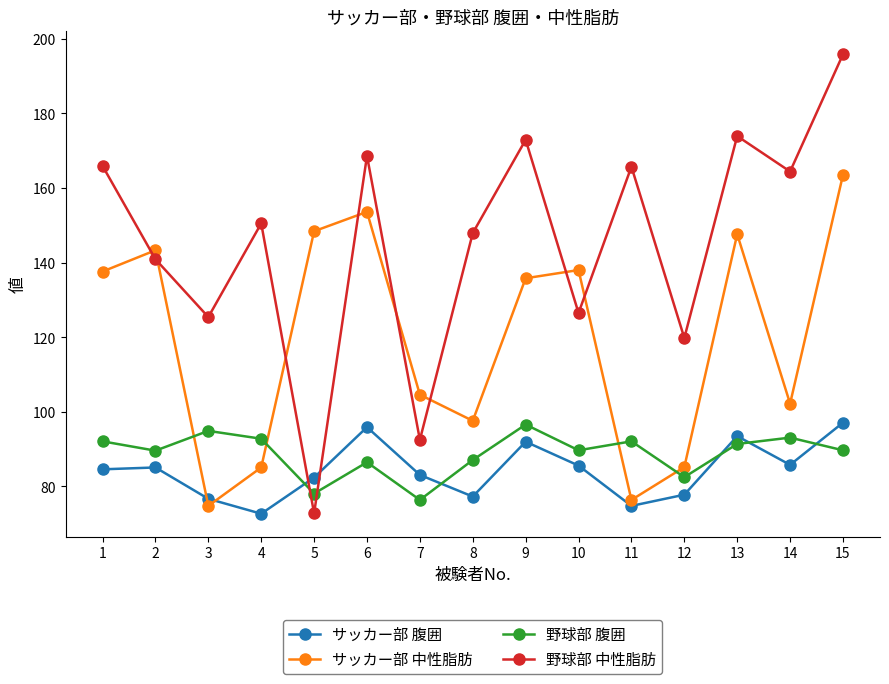

Which series has the largest total across all categories?

野球部 中性脂肪